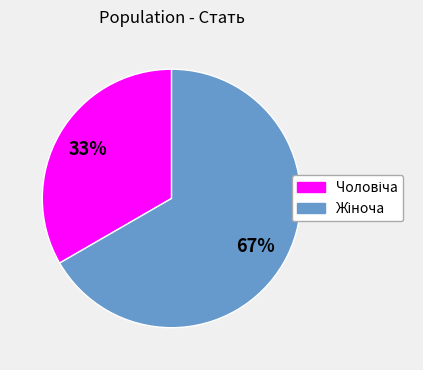

How many slices are in this pie chart?

2